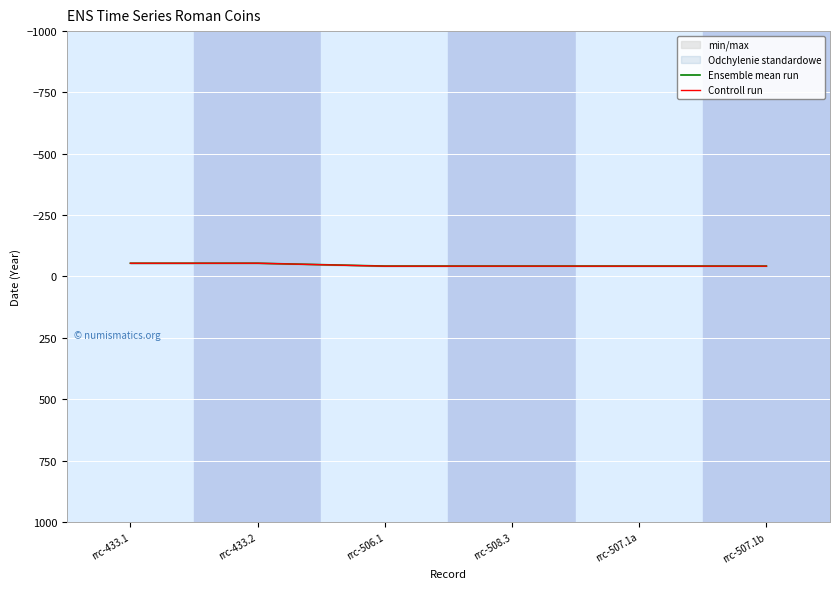

The value of Controll run at rrc-507.1b is -15.8. True or false?

False